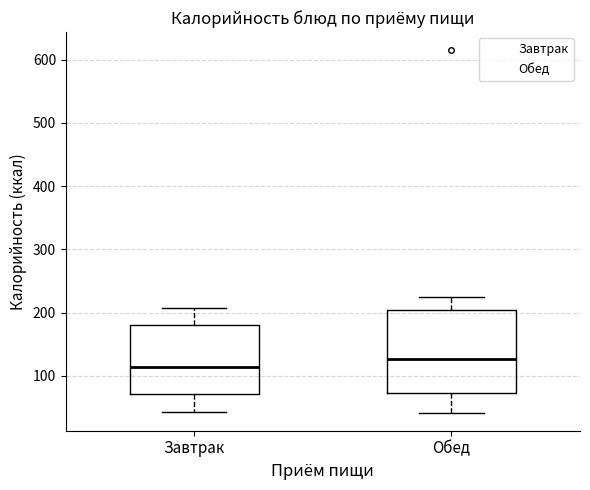

Comparing the boxes themselves (not the whiskers), which one is the tallest?

Обед